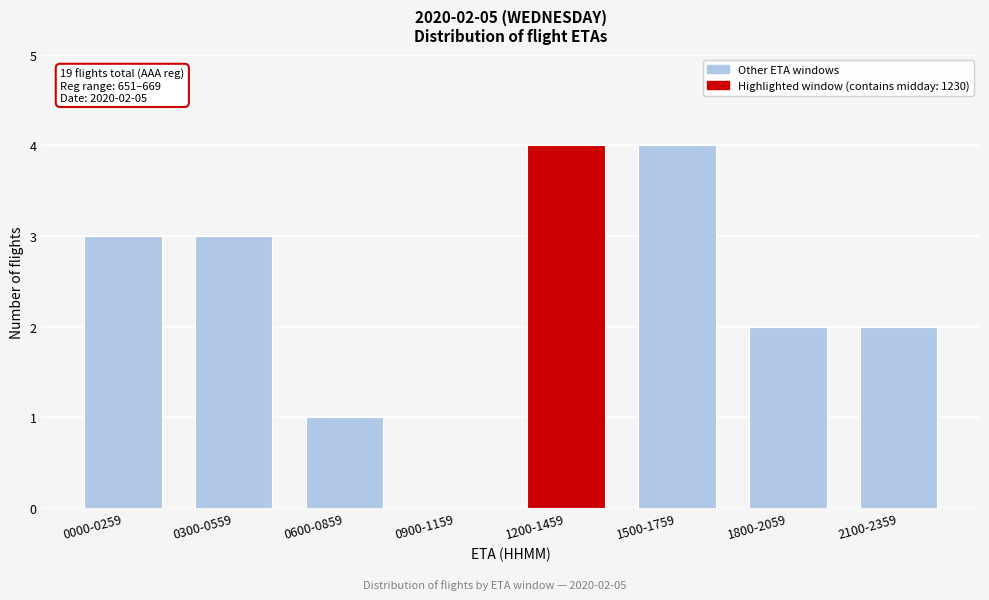

Reading left to right, list all the values displayed in this chart.

0000-0259=3	0300-0559=3	0600-0859=1	0900-1159=0	1200-1459=4	1500-1759=4	1800-2059=2	2100-2359=2